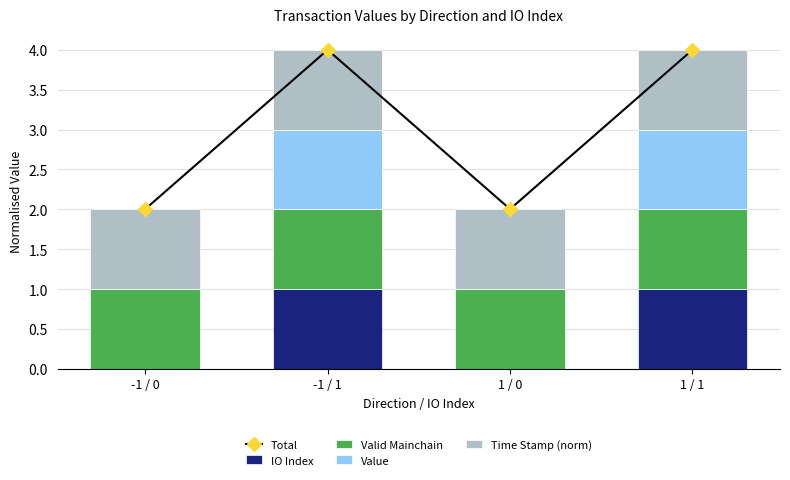

Which has a higher value, 1 / 1 or -1 / 0?

1 / 1